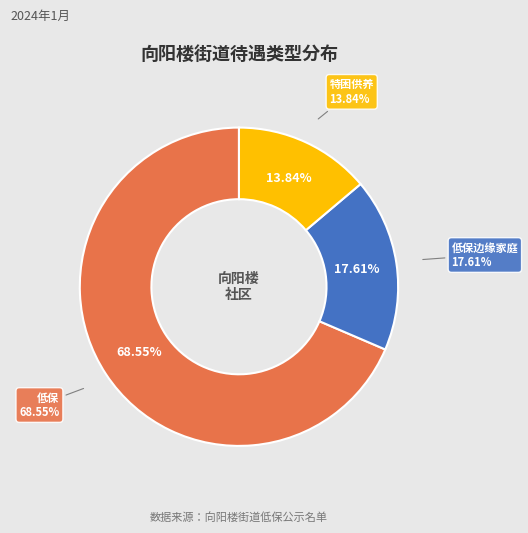

Is the sum of 低保 and 特困供养 greater than half?

Yes